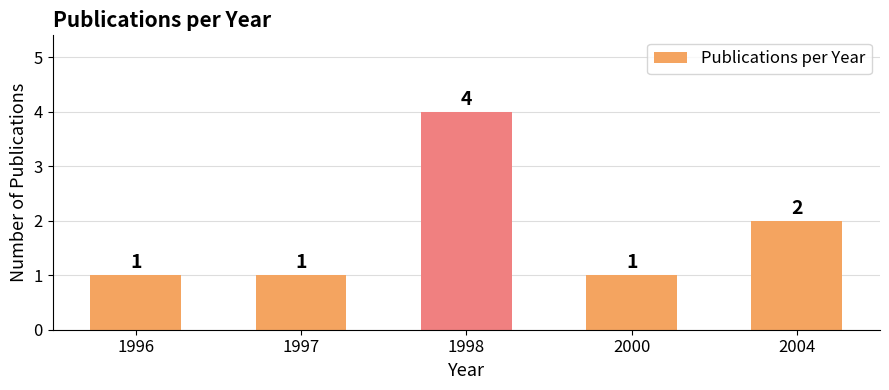

What is the approximate value at 2004?

2